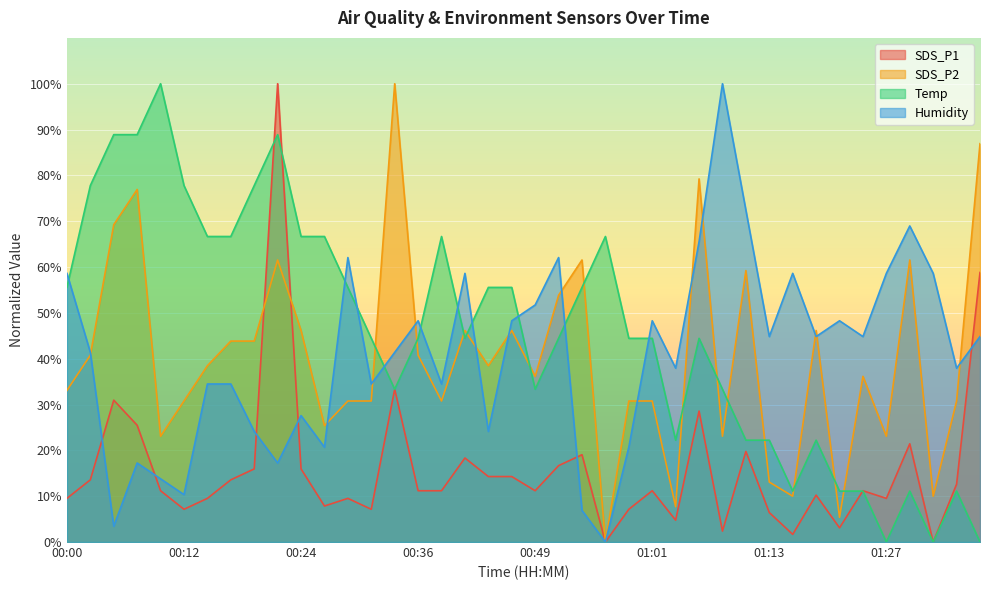

Between which two adjacent categories do Temp and Humidity first intersect?

00:00 and 00:02